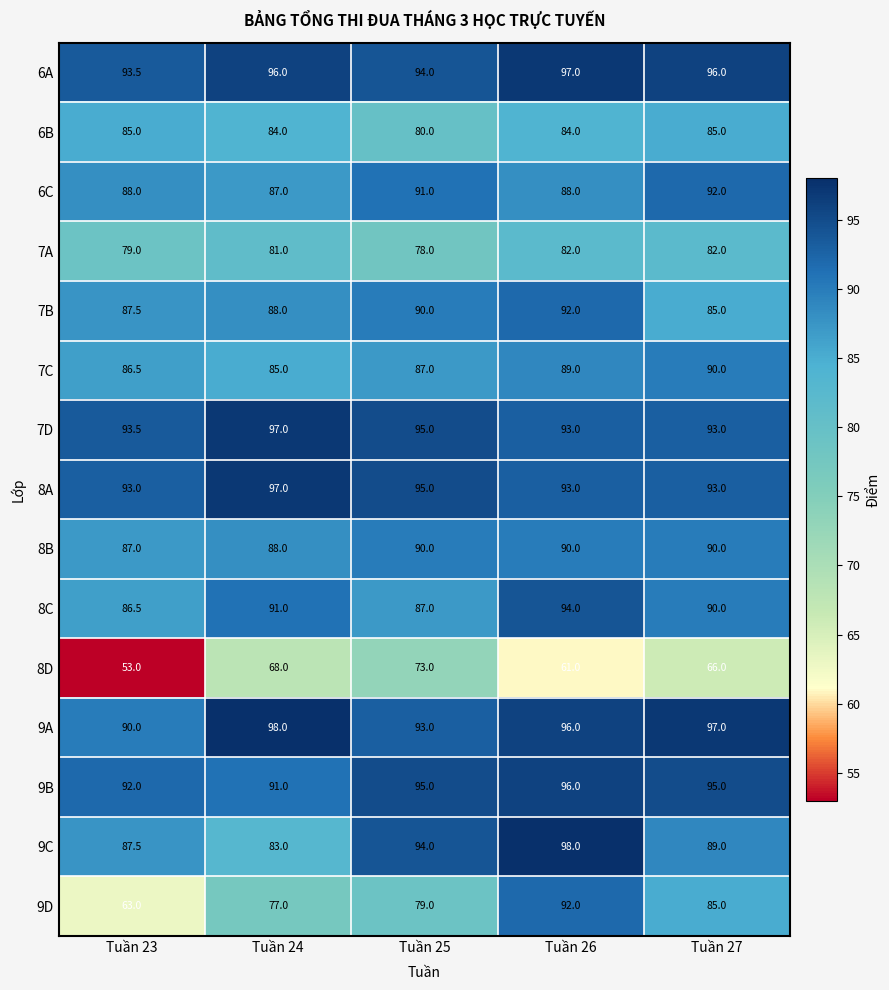

At which category is the sum across all series the highest?

Tuần 26